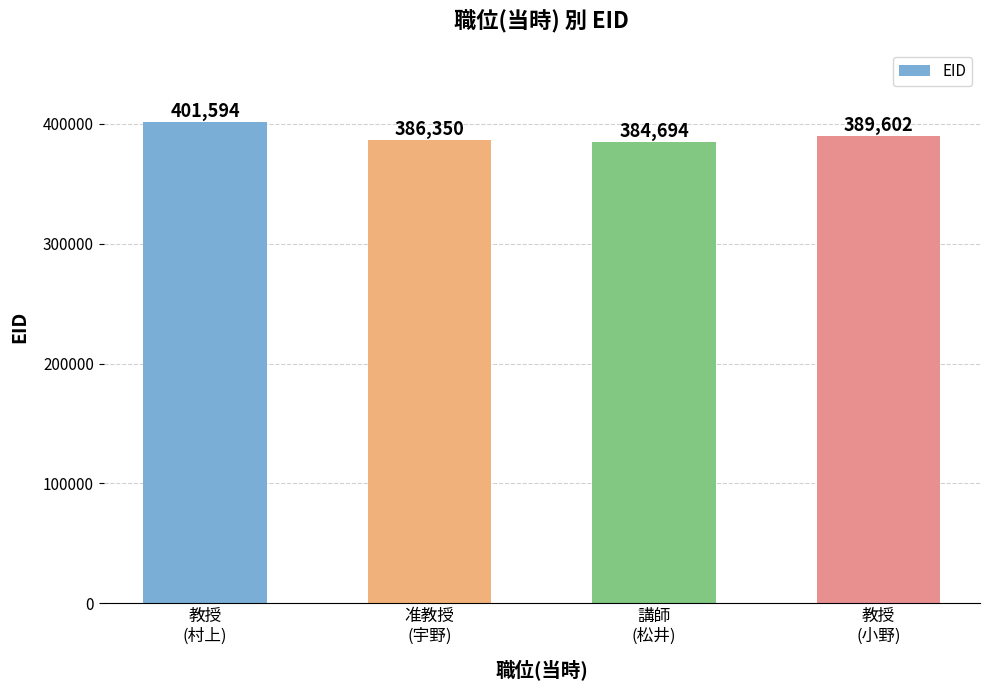

What is the minimum value shown in the chart?

384694